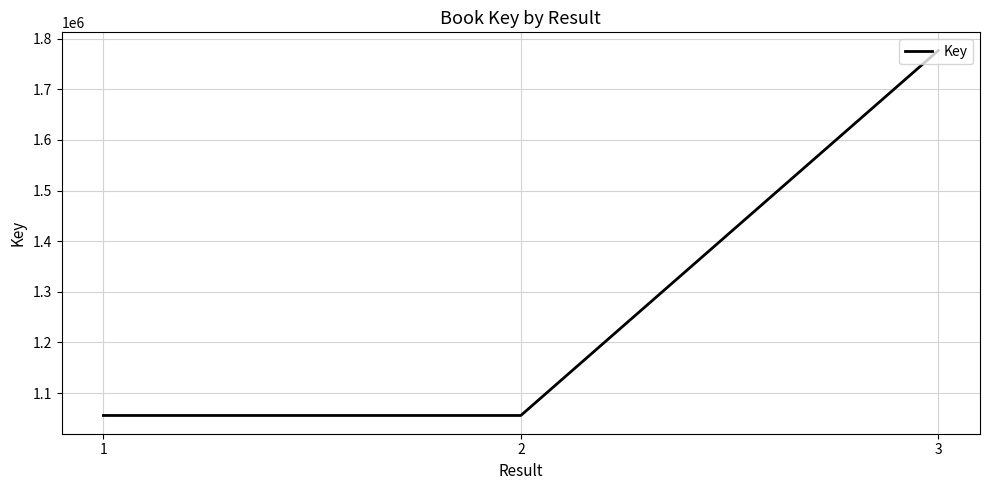

What is the change in value from 2 to 3?

+720760